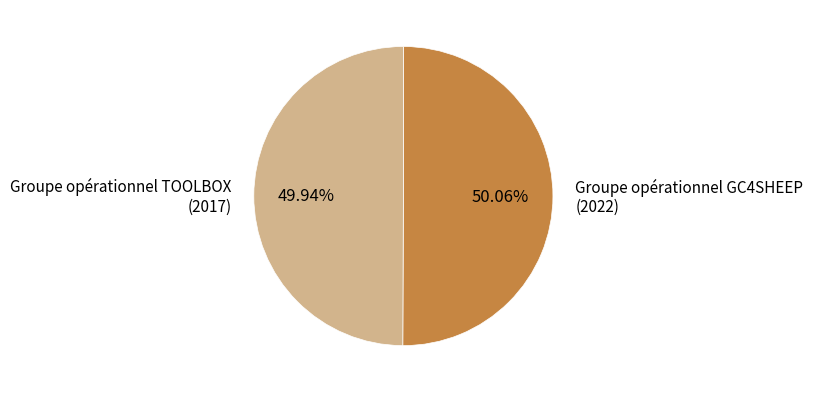

Combined, do Groupe opérationnel GC4SHEEP and Groupe opérationnel TOOLBOX account for over 50%?

Yes